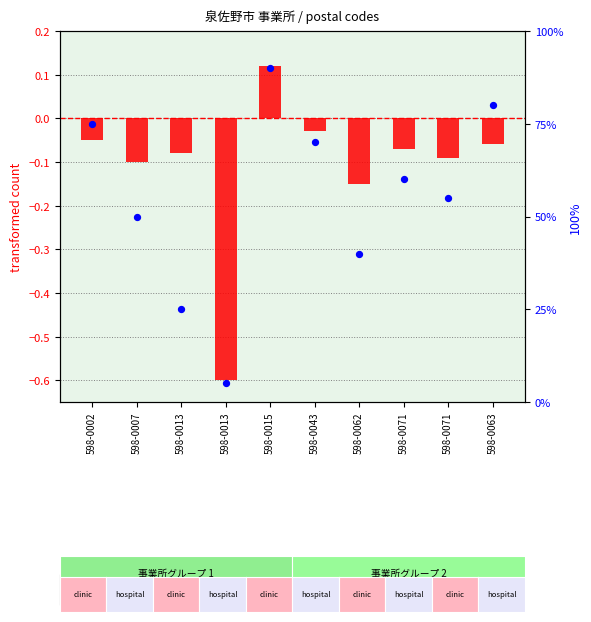

Which series has the largest total across all categories?

percentile rank within the sample